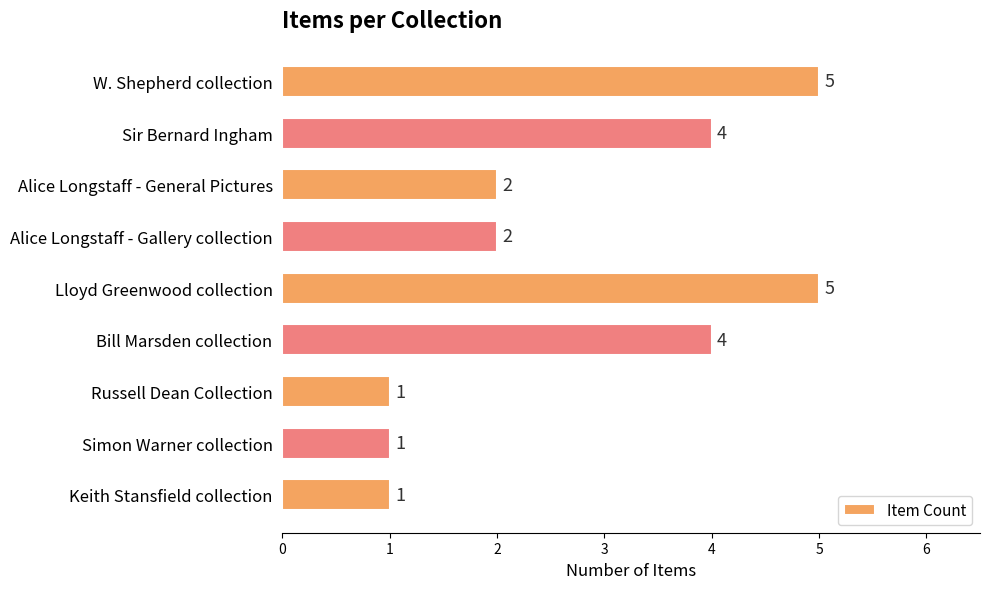

The chart shows a value of 5 at Lloyd Greenwood collection. True or false?

True